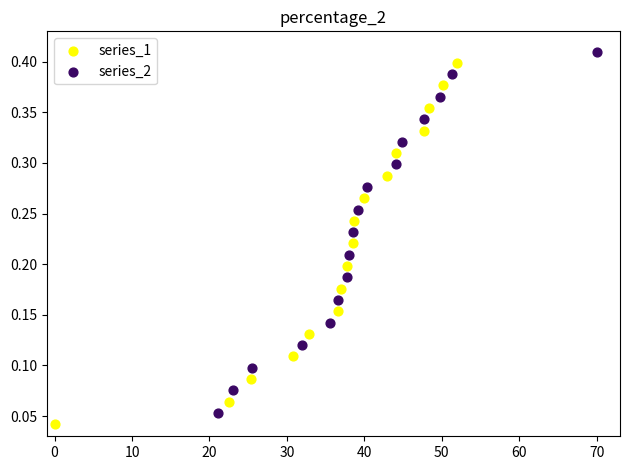

Which series reaches the minimum Y coordinate?

series_1